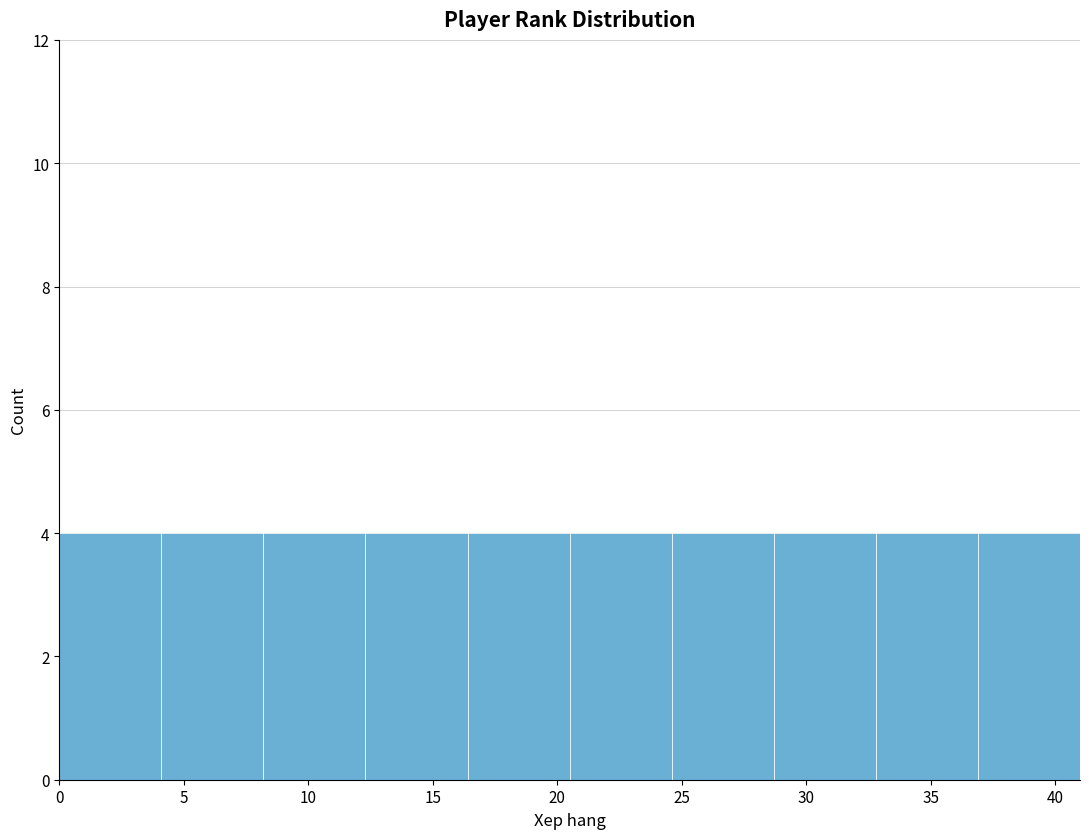

Reading left to right, transcribe this chart: for each bar, give the range it covers on the x-axis and its height. Neither the bar edges nor the heights are printed on the chart, so give them approximately, as read against the axes.

0.0 to 4.1: 4
4.1 to 8.2: 4
8.2 to 12.3: 4
12.3 to 16.4: 4
16.4 to 20.5: 4
20.5 to 24.6: 4
24.6 to 28.7: 4
28.7 to 32.8: 4
32.8 to 36.9: 4
36.9 to 41.0: 4